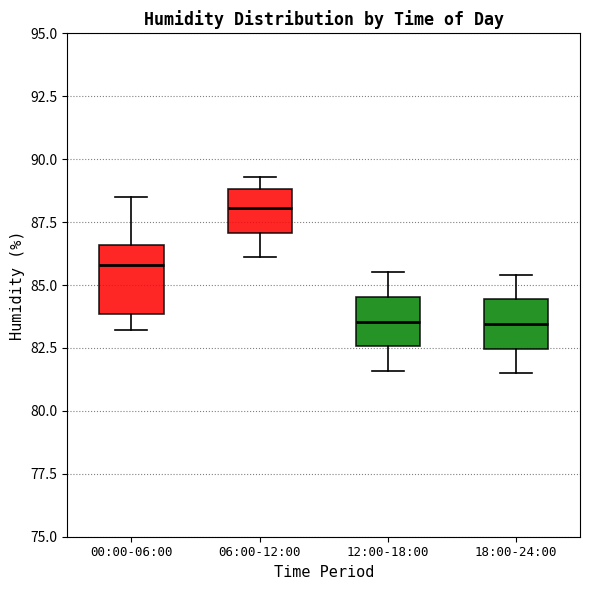

Reading left to right, read every box against the y-axis: the position of its median line, the range the box covers, and the ends of its whiskers. The values are not printed on the chart, so give them approximately, as read against the axis.

00:00-06:00: median 86.0, box 84.0 to 86.5, whiskers 83.0 to 88.5
06:00-12:00: median 88.0, box 87.0 to 89.0, whiskers 86.0 to 89.5
12:00-18:00: median 83.5, box 82.5 to 84.5, whiskers 81.5 to 85.5
18:00-24:00: median 83.5, box 82.5 to 84.5, whiskers 81.5 to 85.5